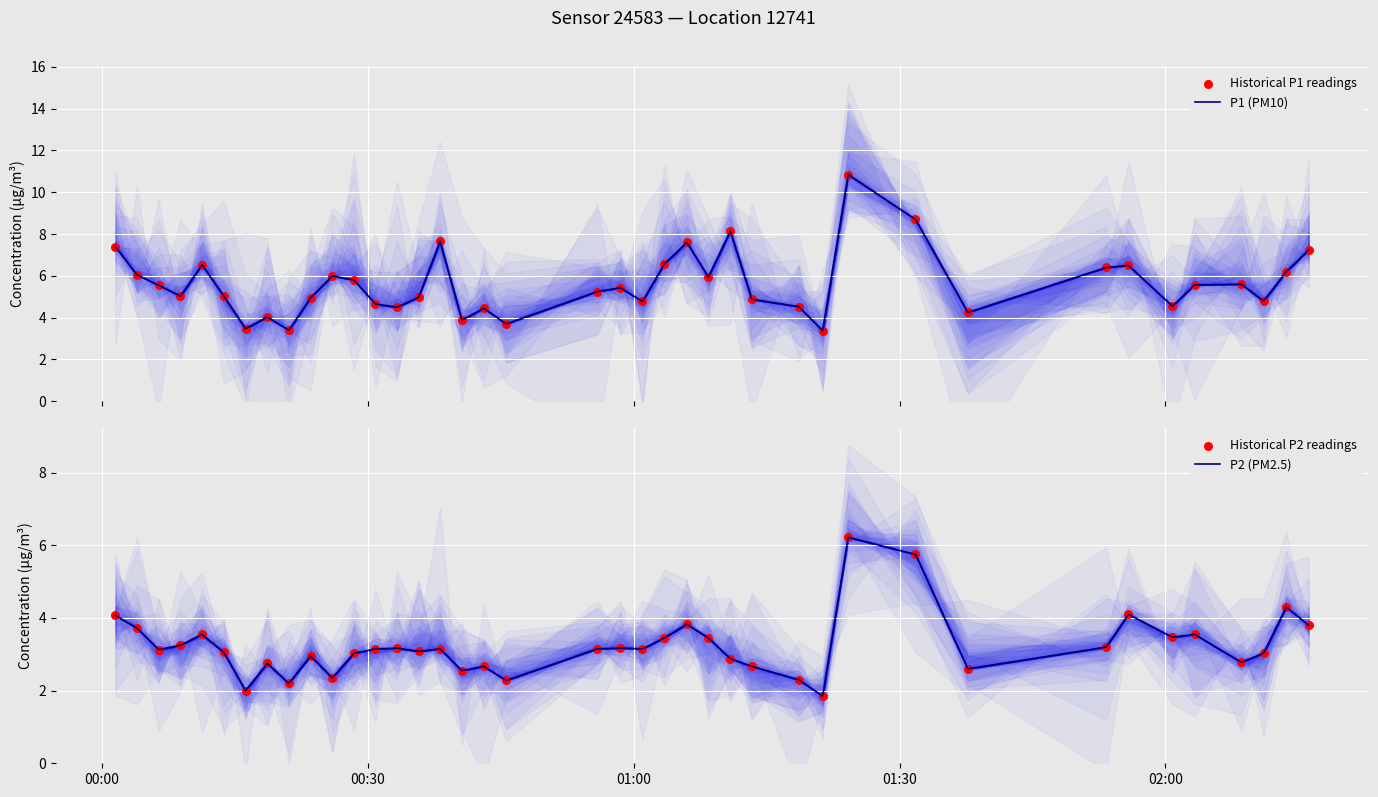

Which series contains the highest Y value?

P1 (PM10)